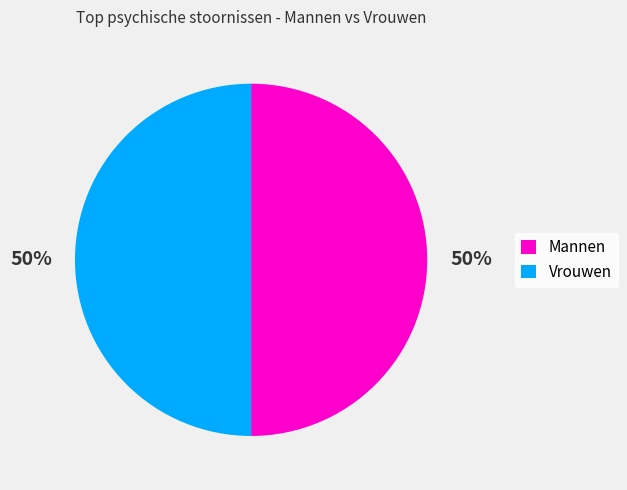

To the nearest percent, what portion does Mannen represent?

50%